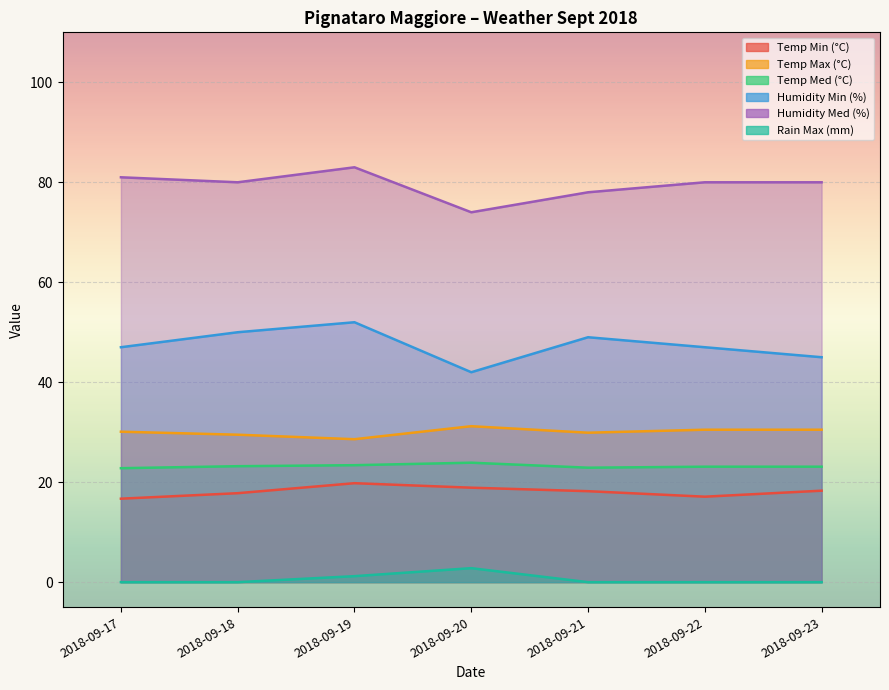

How many values in the Temp Min (°C) series are below 18?

3